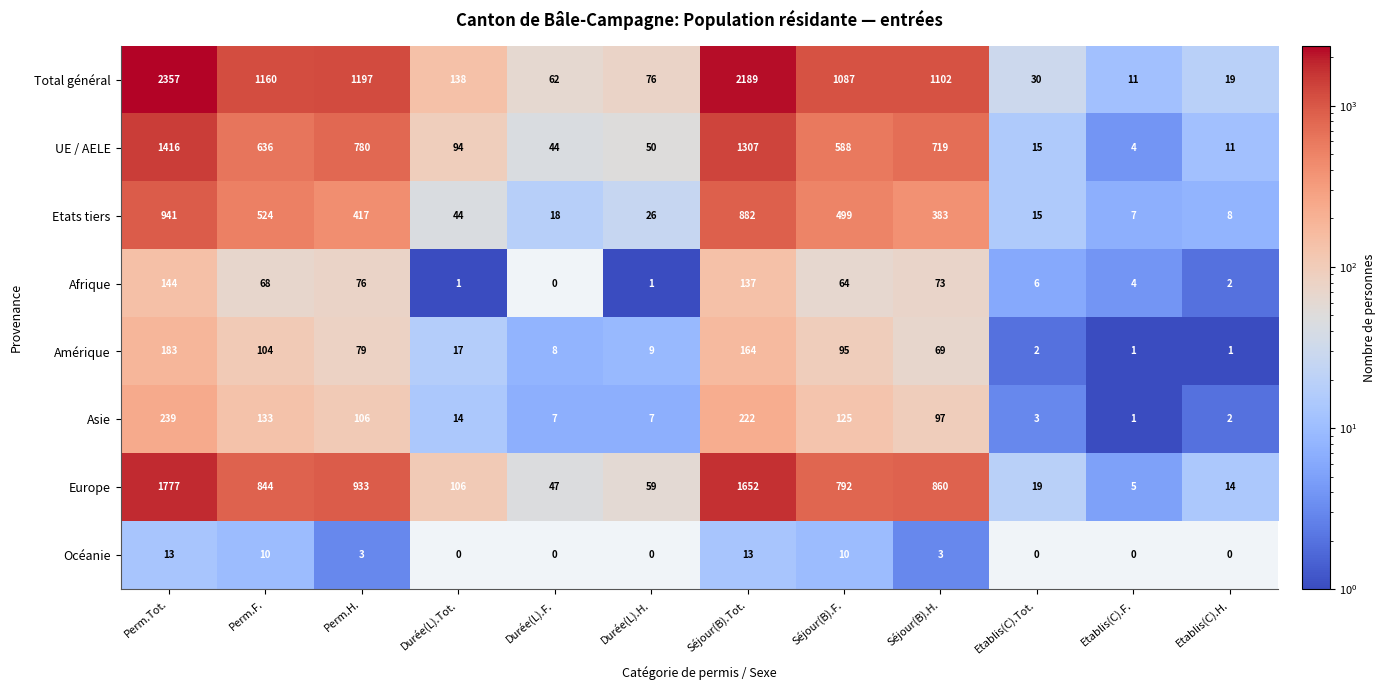

At which label is Europe closest to 891?

Séjour(B).H.